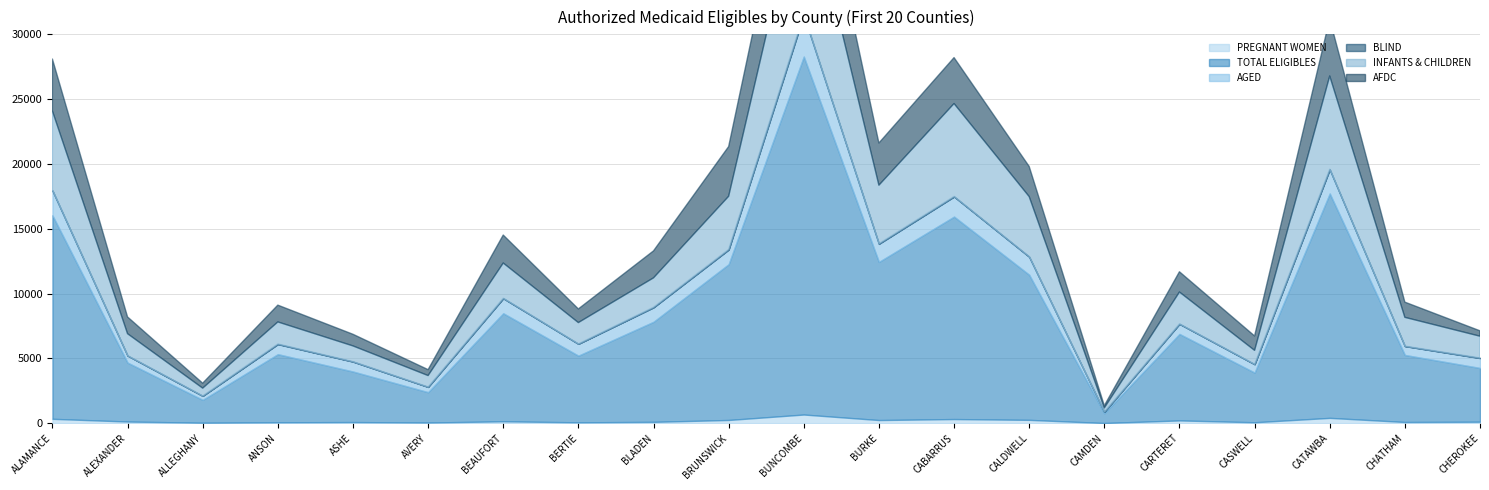

What is the label of the 20th point from the right?

ALAMANCE